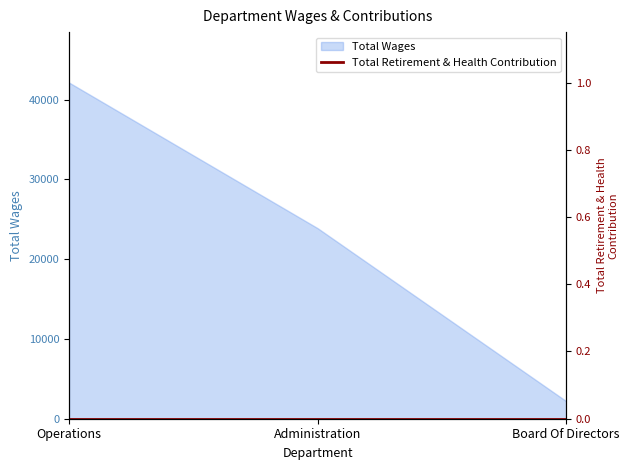

At which label is the value closest to 22171?

Administration